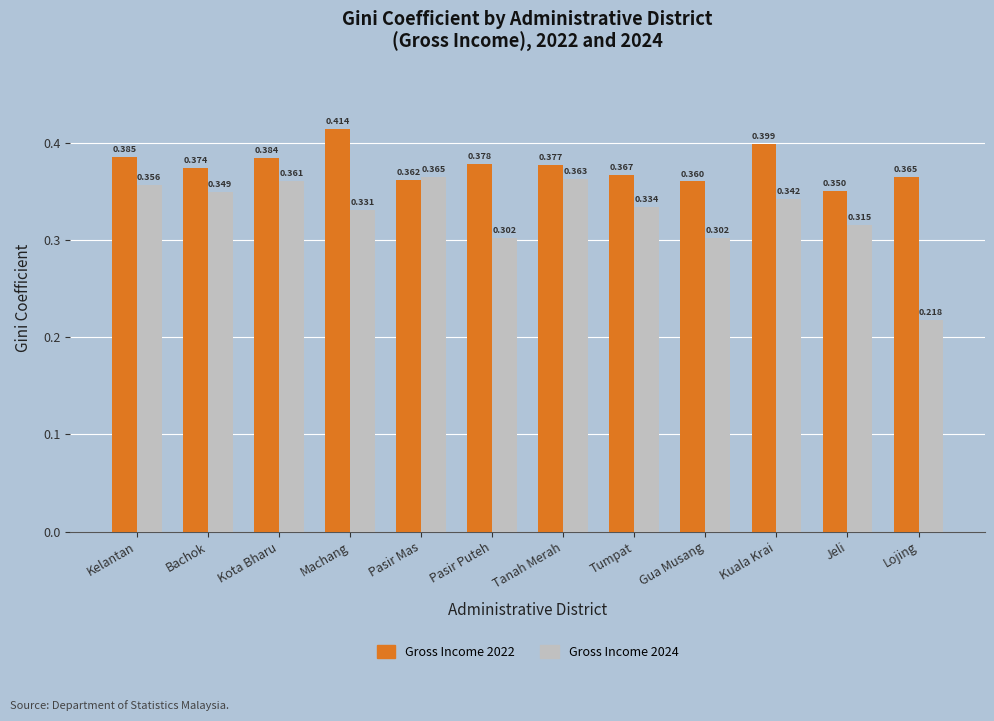

Where is Gross Income 2024 nearest to the value 0?

Lojing